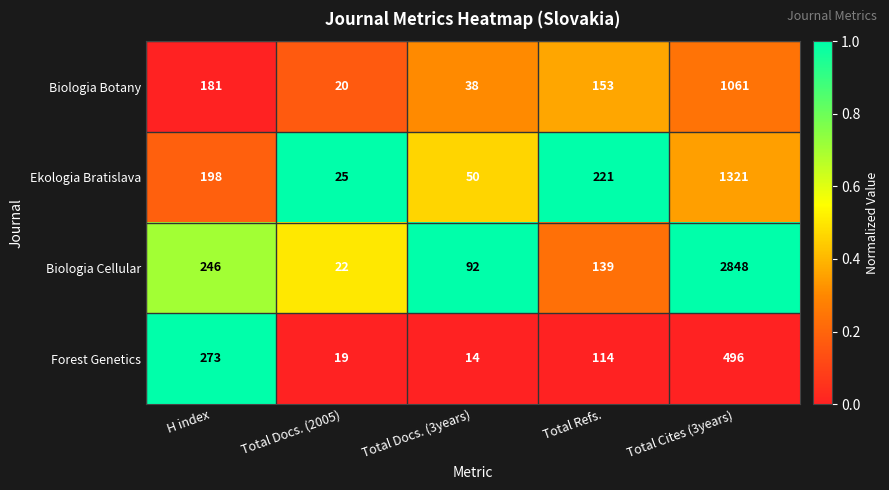

What is the difference between the highest and lowest values at Total Cites (3years)?

2352